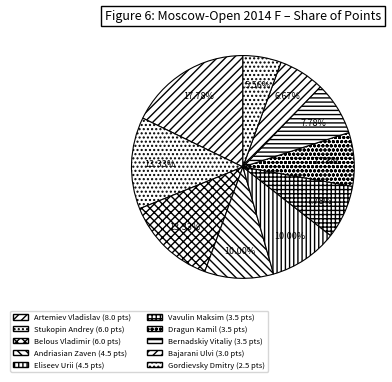

Is it true that Vavulin Maksim is 8% of the pie?

True